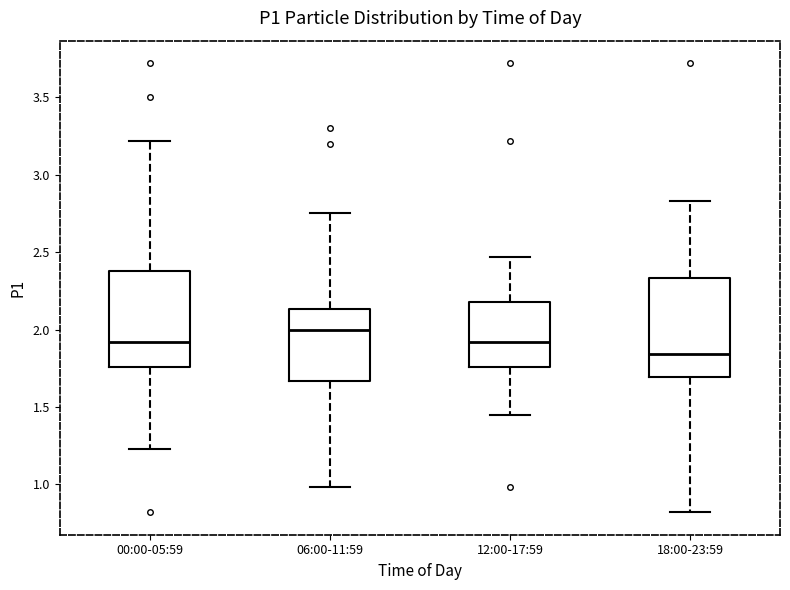

Reading left to right, transcribe this box plot: for each box, give where its median line is, the range the box spans, and where its two whiskers end, as read against the y-axis. The values are not printed on the chart, so give them approximately, as read against the axis.

00:00-05:59: median 1.90, box 1.75 to 2.40, whiskers 1.25 to 3.20
06:00-11:59: median 2.00, box 1.65 to 2.15, whiskers 1.00 to 2.75
12:00-17:59: median 1.90, box 1.75 to 2.20, whiskers 1.45 to 2.45
18:00-23:59: median 1.85, box 1.70 to 2.35, whiskers 0.80 to 2.85